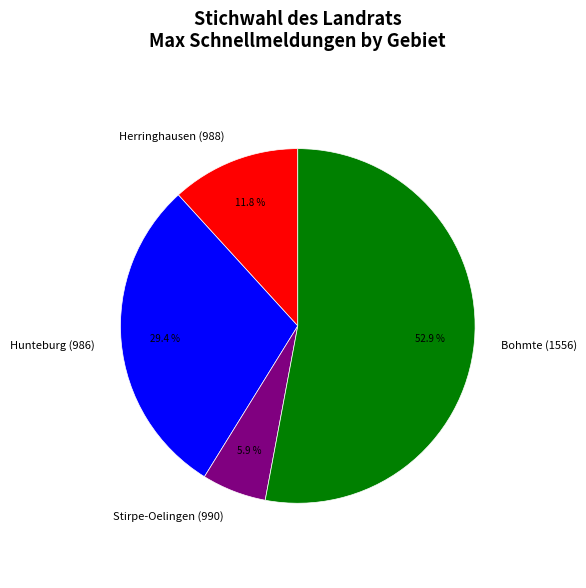

Is the sum of Stirpe-Oelingen (990) and Hunteburg (986) greater than half?

No